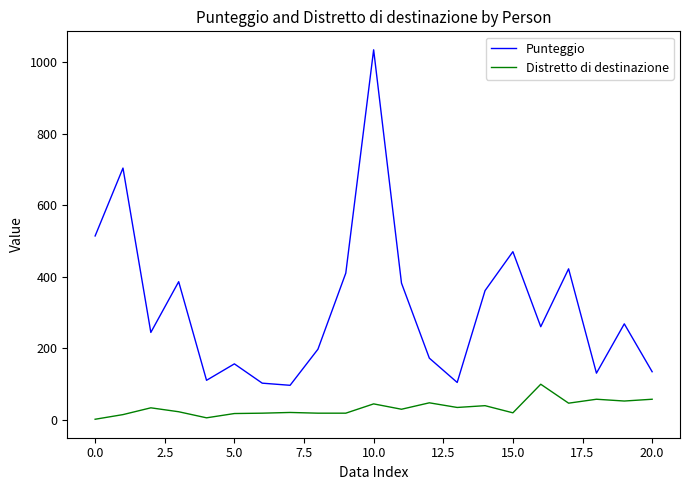

What is the difference between the maximum and minimum values in the Distretto di destinazione series?

98